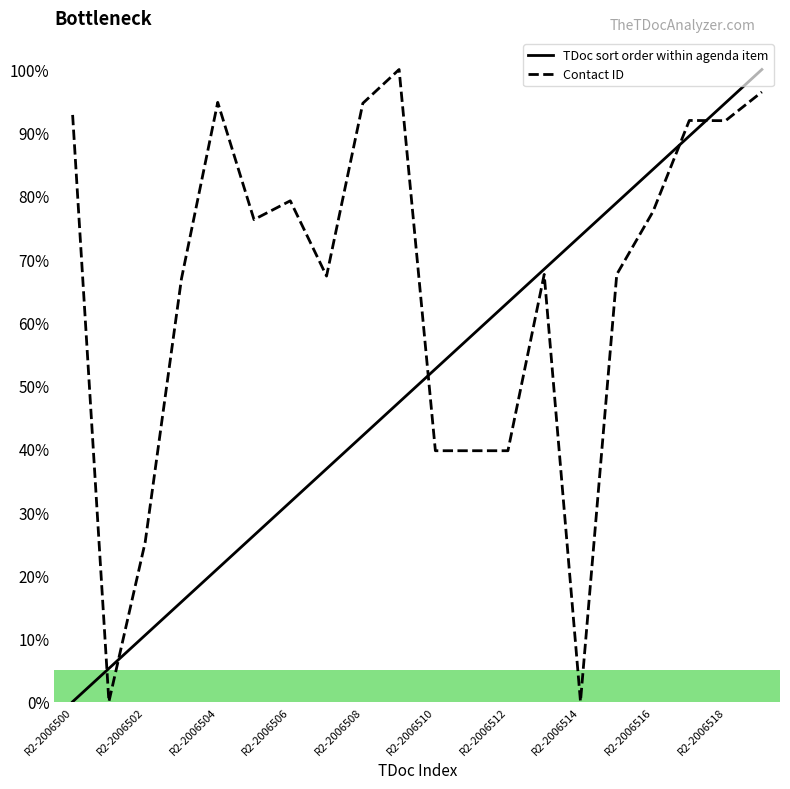

At how many categories does at least one series exceed 41?

18